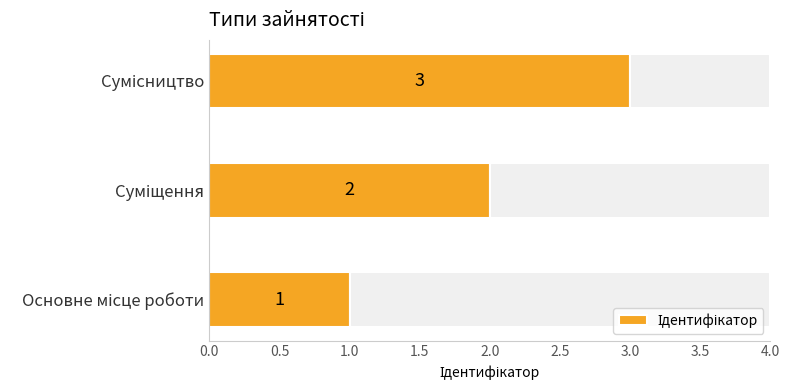

What is the change in value from Основне місце роботи to Суміщення?

+1